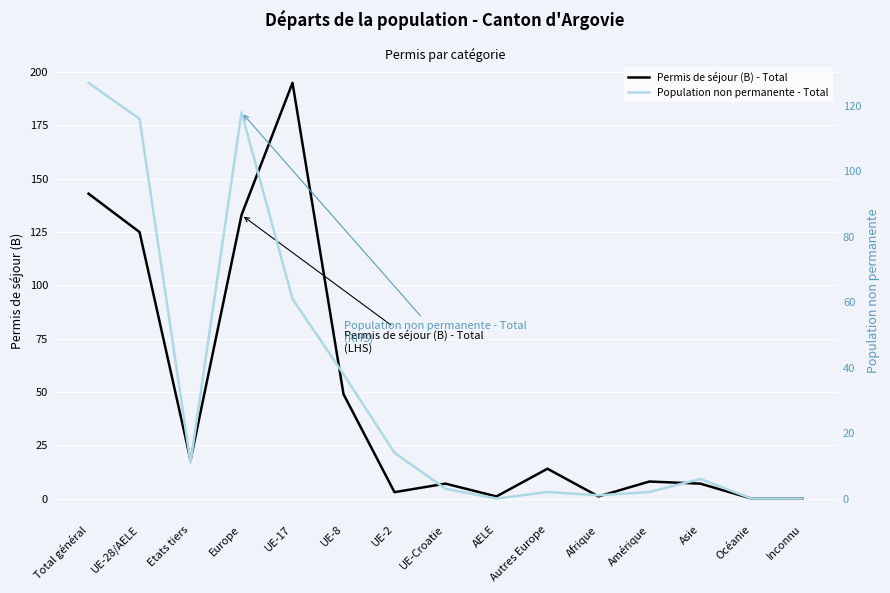

How many lines are shown in the chart?

2